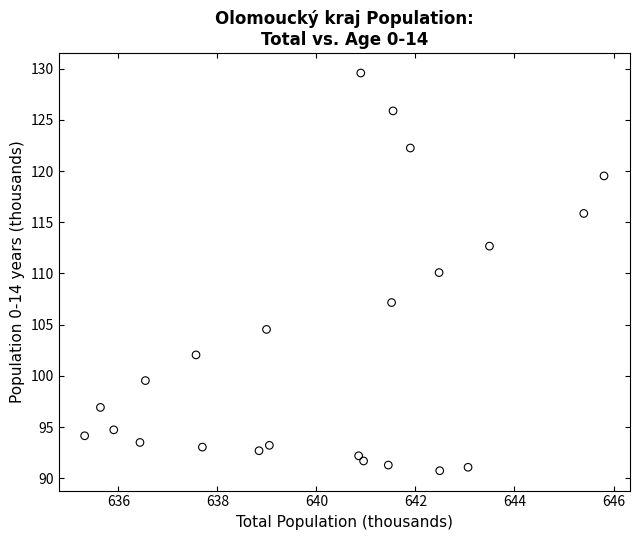

What is the range of Y values (max minus min)?

38.8